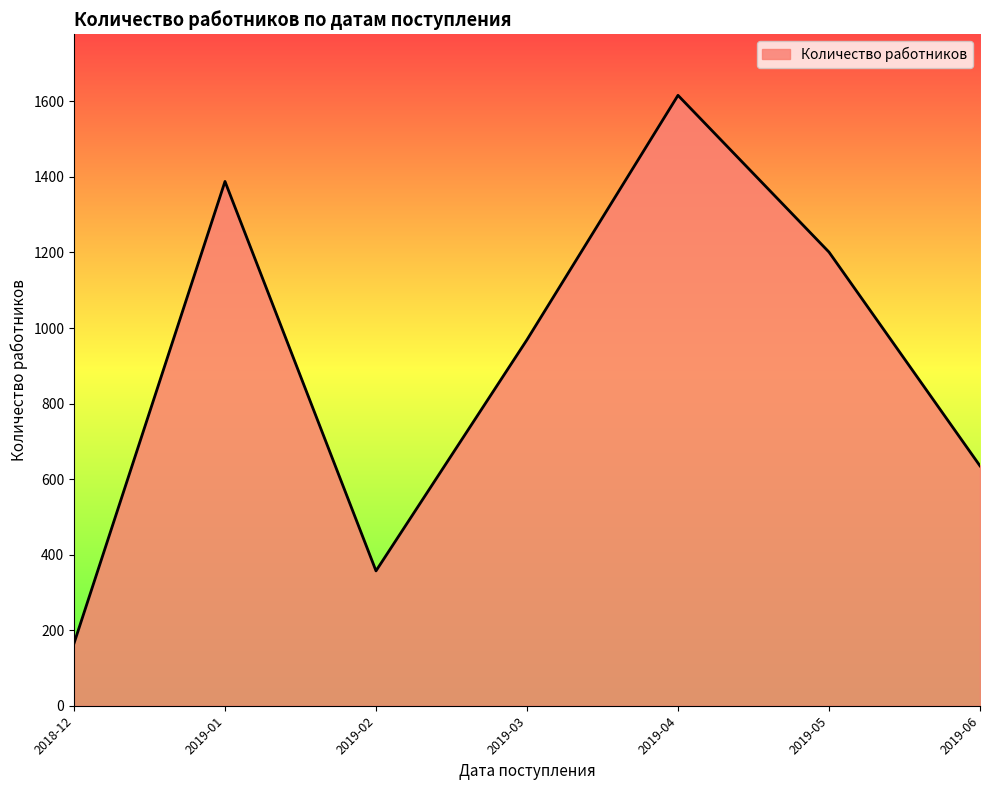

What is the minimum value shown in the chart?

165